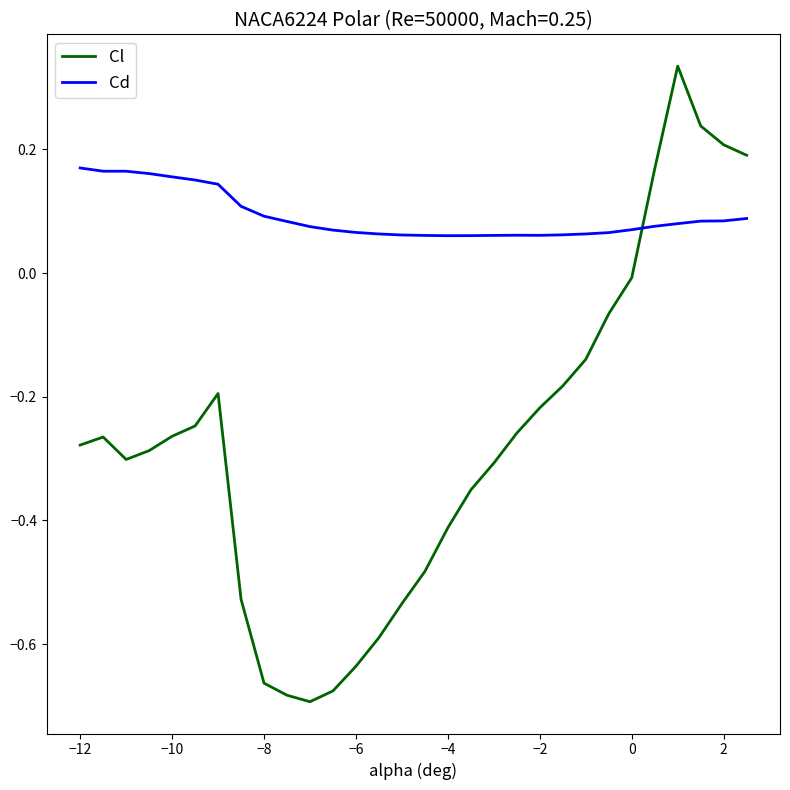

Which series has the largest total across all categories?

Cd